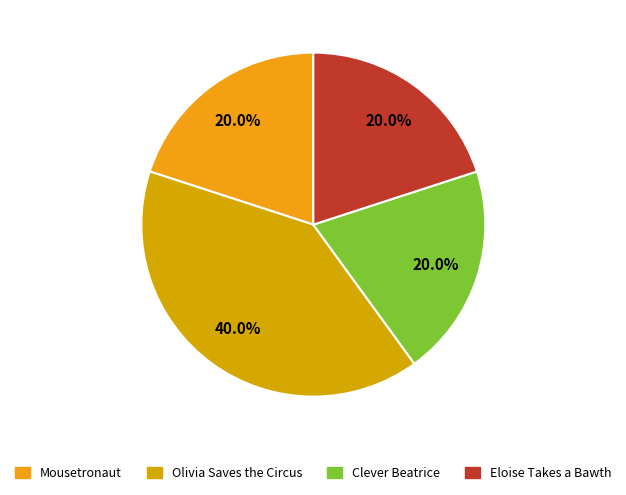

What is the ratio of the value at Clever Beatrice to the value at Mousetronaut?

1.0